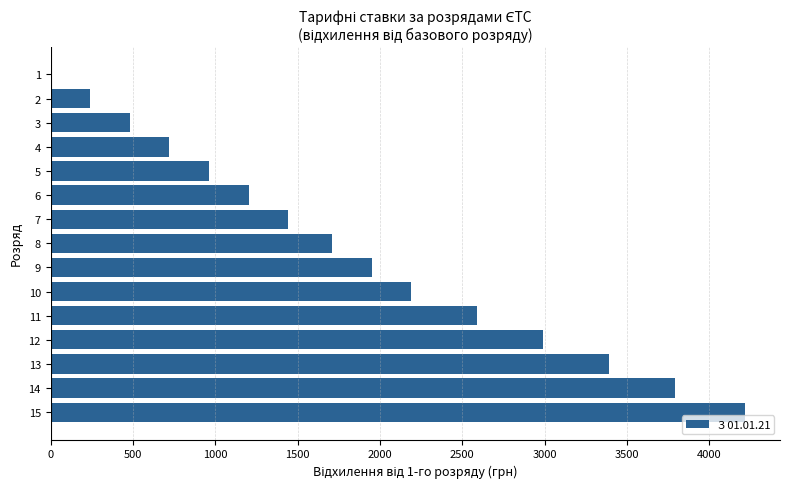

What is the sum of all values?

27875